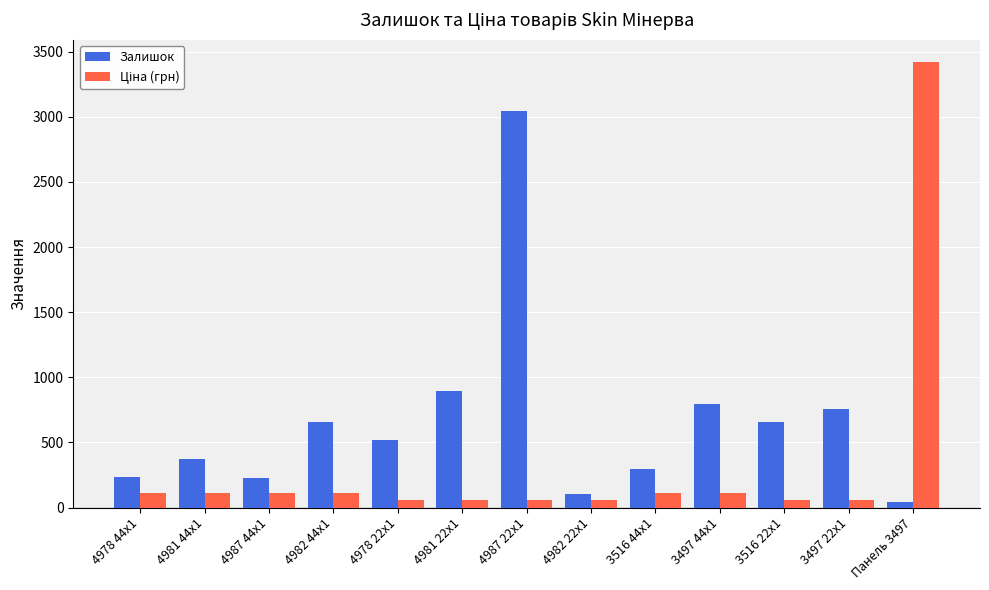

Between 4987 22x1 and 3516 22x1, which series saw the biggest shift?

Залишок